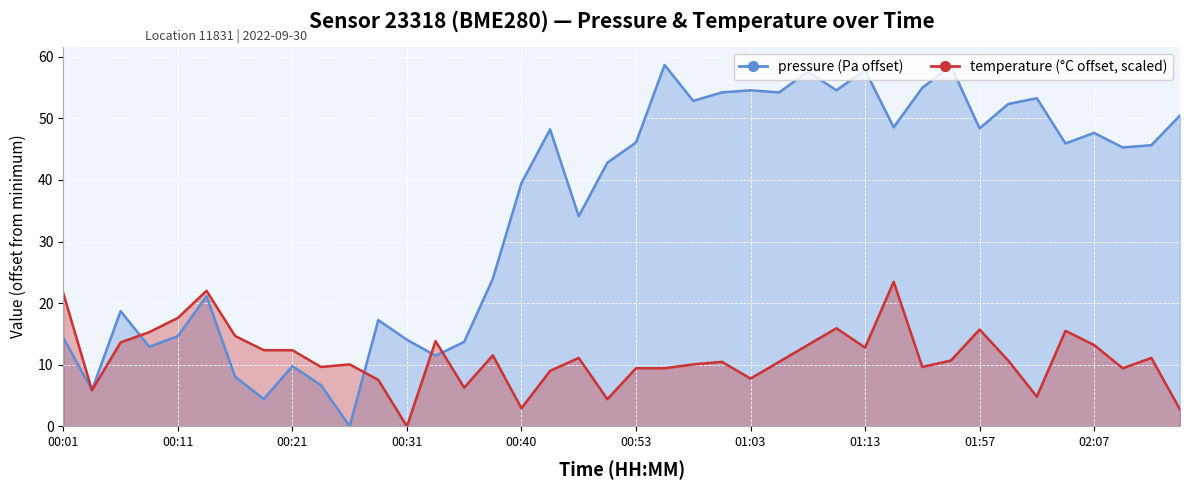

What is the sum of the temperature (°C offset, scaled) values at 01:03 and 01:13?

20.5